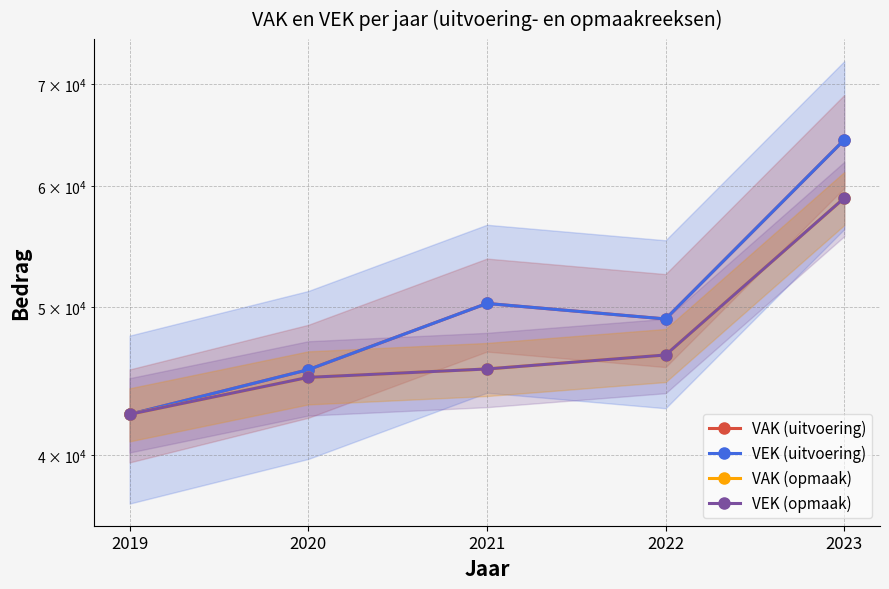

What are all the series names shown in the legend?

VAK (uitvoering), VEK (uitvoering), VAK (opmaak), VEK (opmaak)